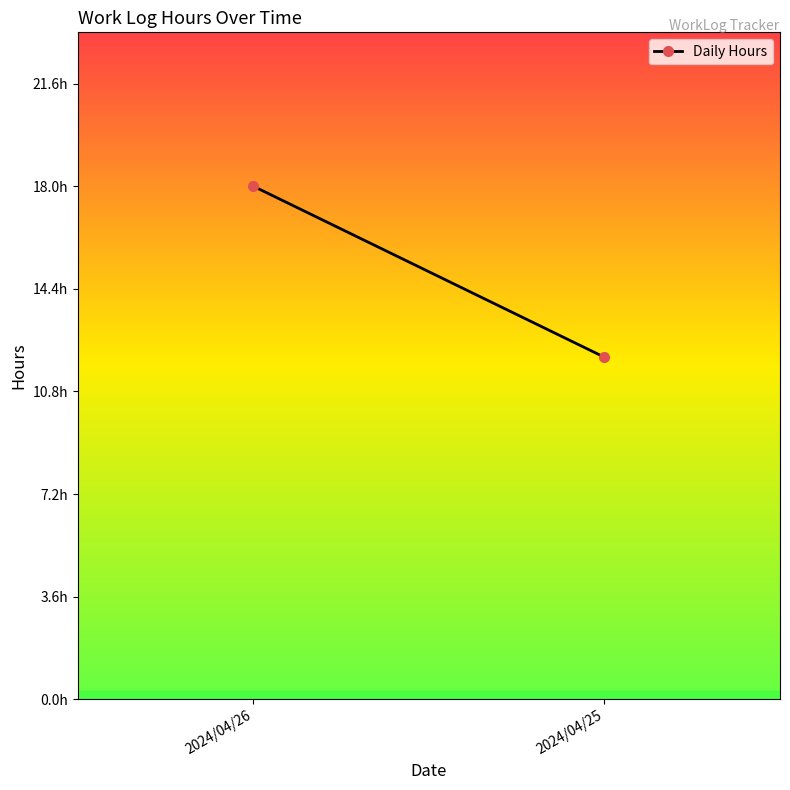

Reading left to right, list all the values displayed in this chart.

18	12